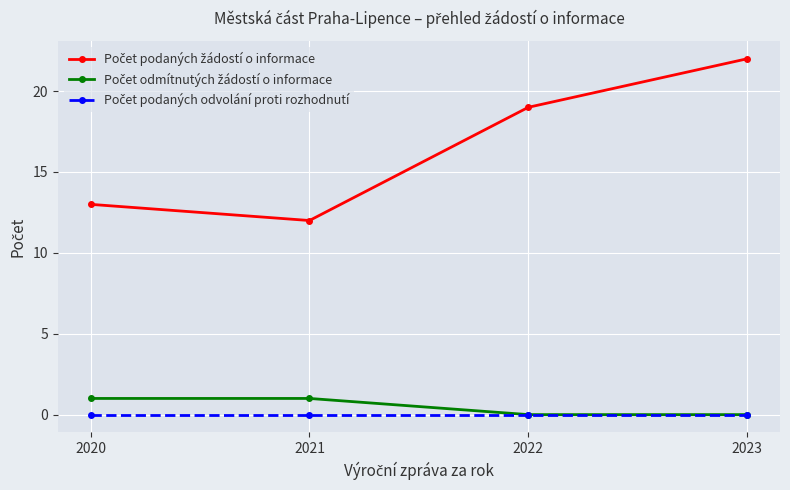

At how many categories does at least one series exceed 7?

4